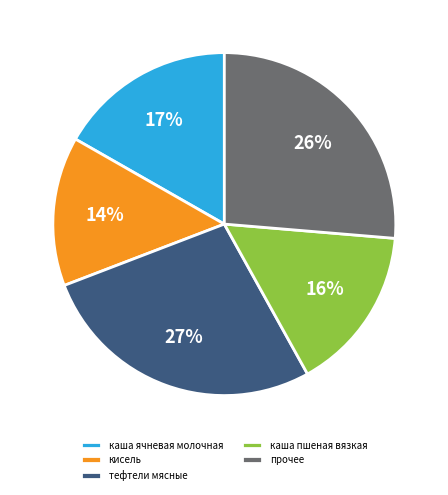

Between каша пшеная вязкая and каша ячневая молочная, which is larger?

каша ячневая молочная